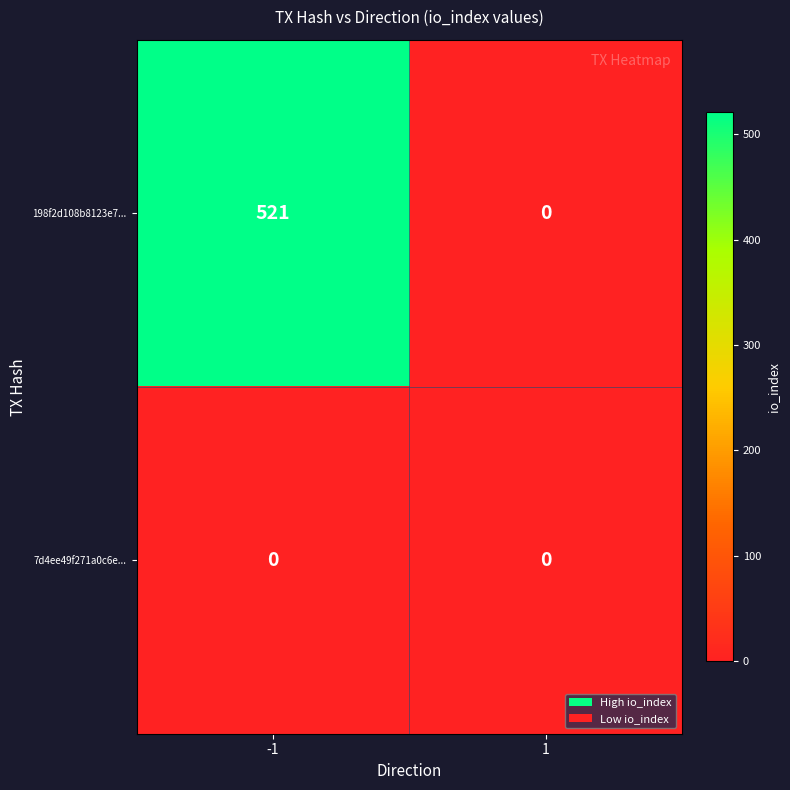

Reading left to right, what are all the values shown in this chart?

198f2d108b8123e7...: -1=521	1=0
7d4ee49f271a0c6e...: -1=0	1=0